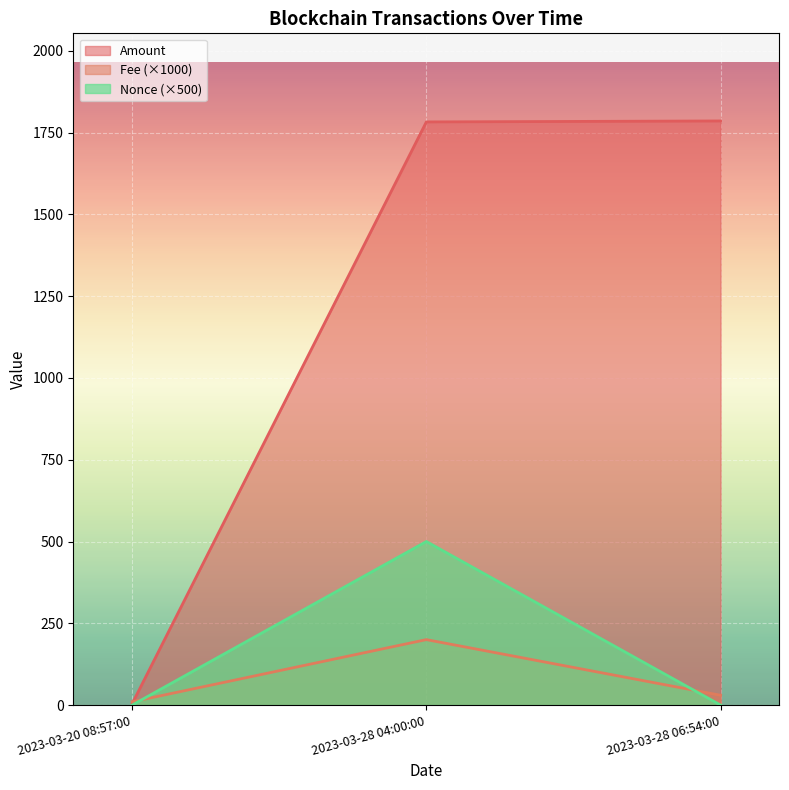

At which label does Fee reach its peak?

2023-03-28 04:00:00